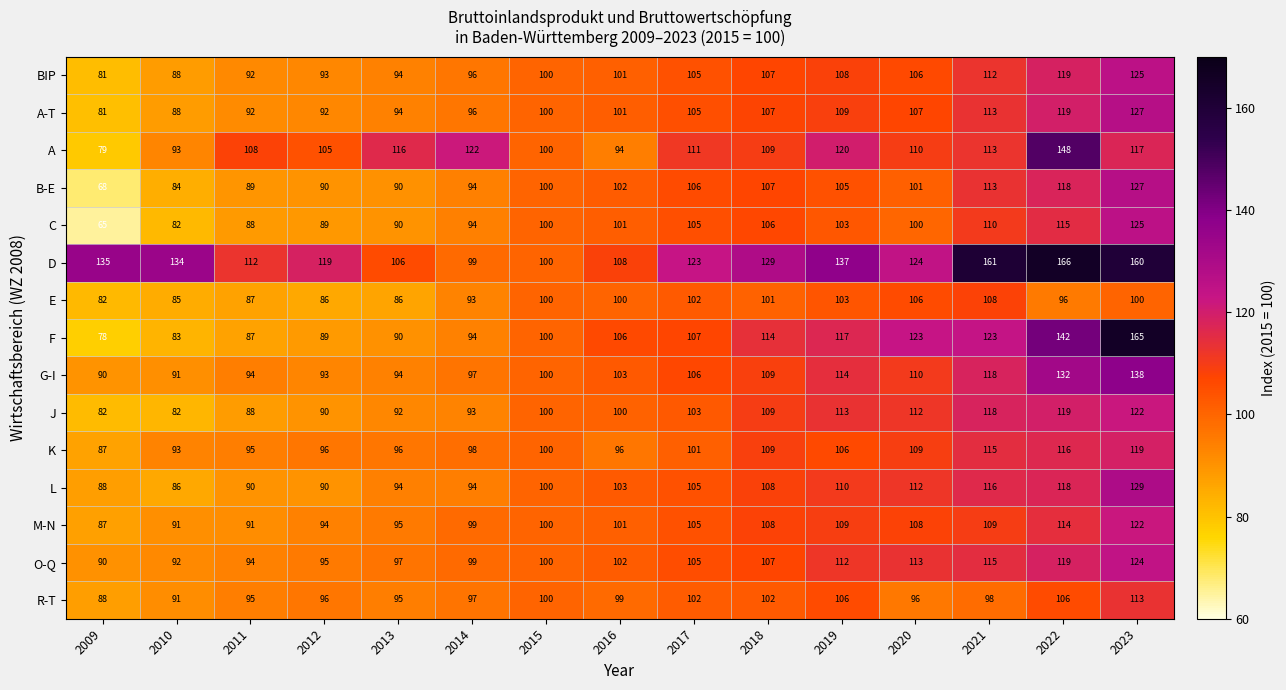

At which label is BIP closest to 103?

2016